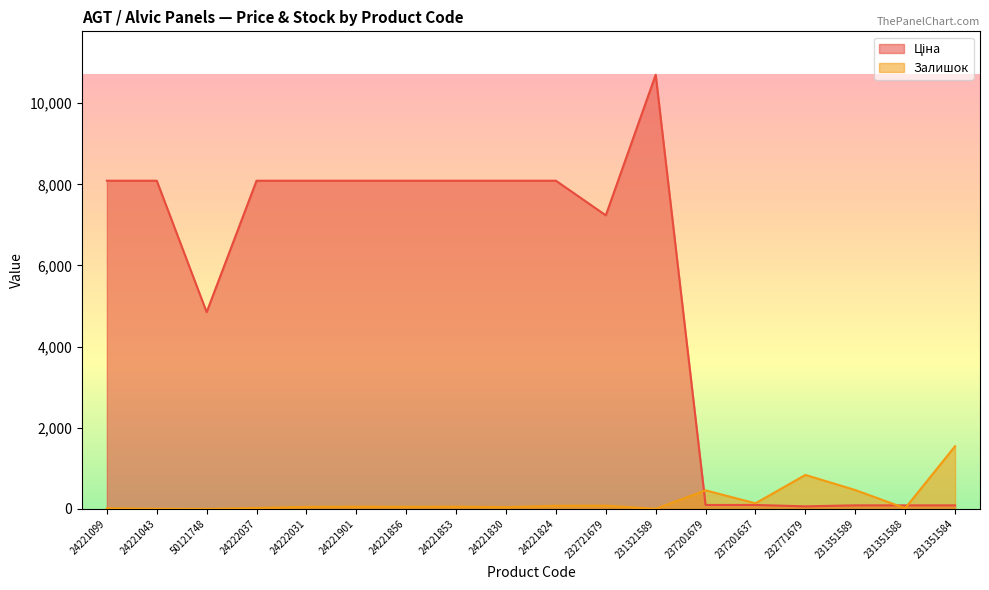

What is the sum of all Ціна values?

96106.9